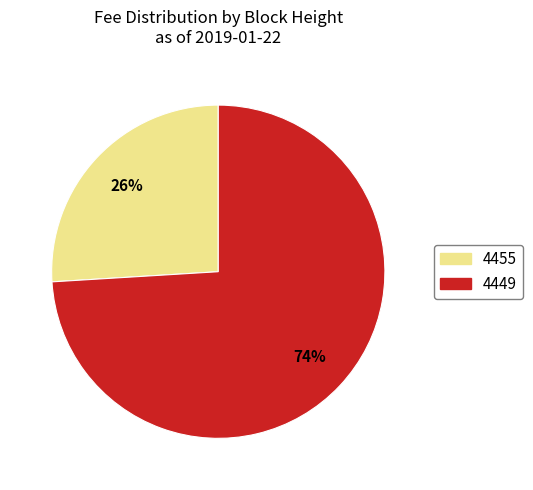

Between 4449 and 4455, which is larger?

4449